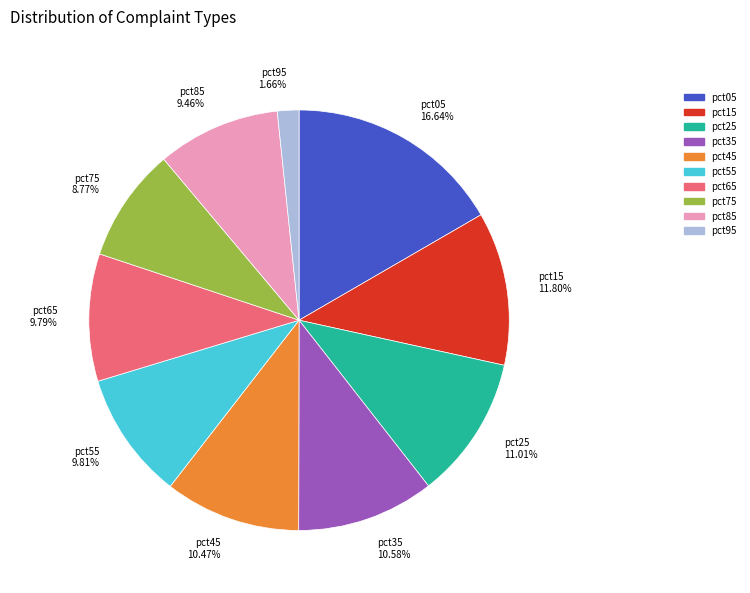

Combined, what portion of the pie is pct15 and pct75?

20.6%